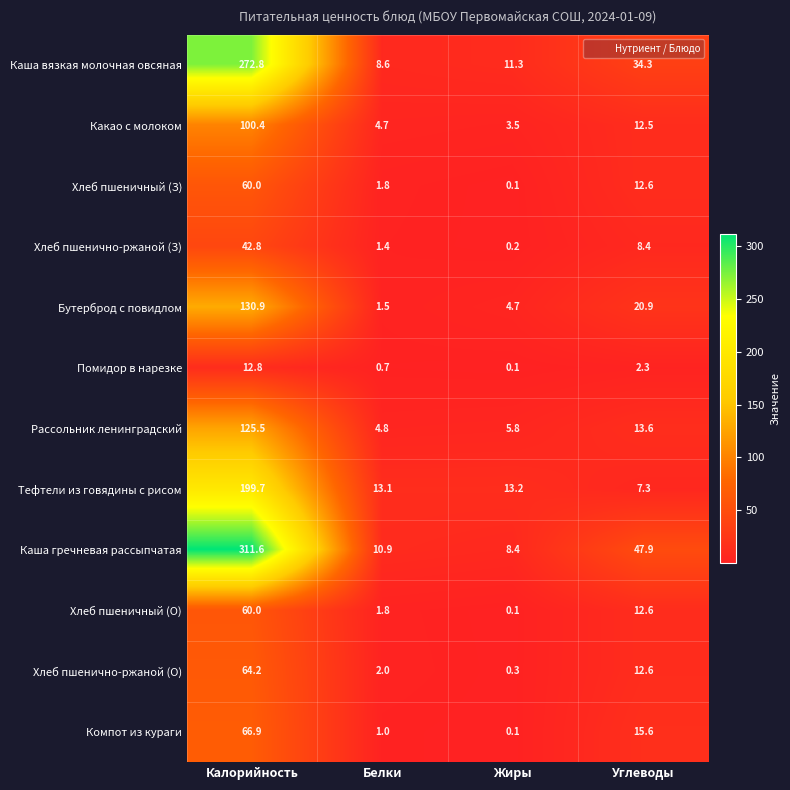

Rank the categories by Хлеб пшеничный (О) value from highest to lowest.

Калорийность, Углеводы, Белки, Жиры